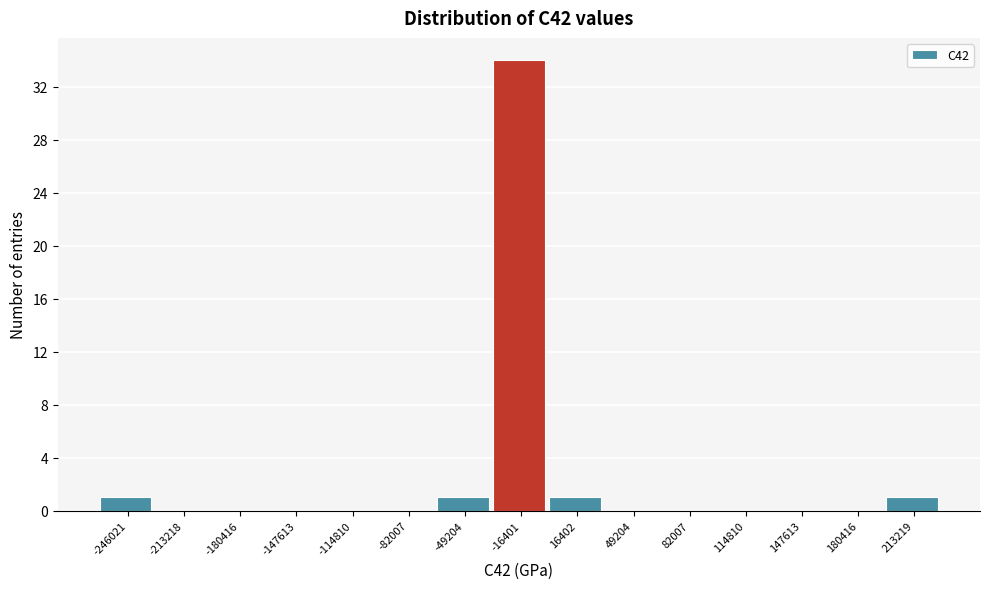

Reading left to right, what are all the values shown in this chart?

-246021=1	-213218=0	-180416=0	-147613=0	-114810=0	-82007=0	-49204=1	-16401=34	16402=1	49204=0	82007=0	114810=0	147613=0	180416=0	213219=1